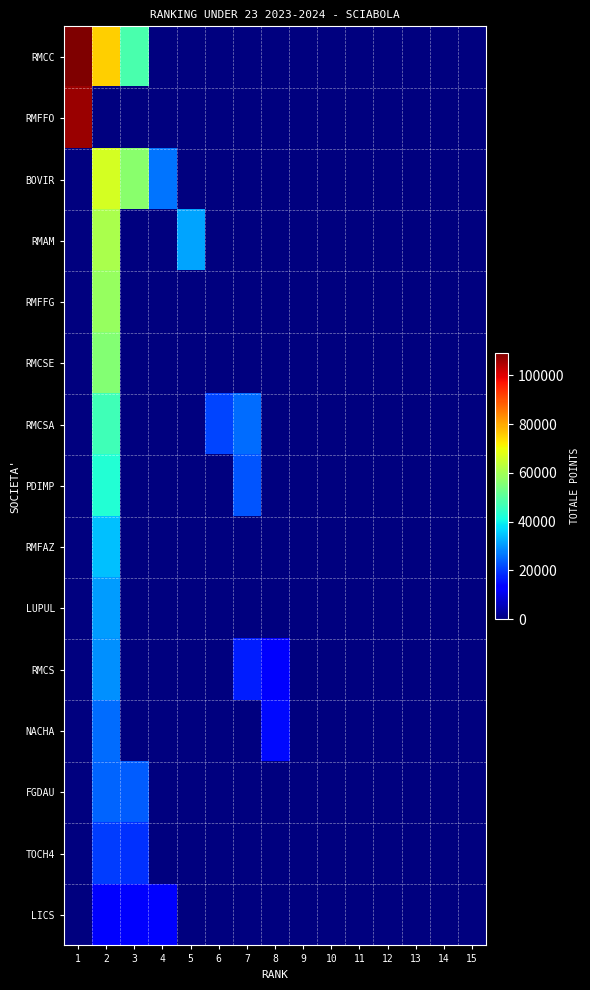

List the series in order of their peak value, lowest first.

LICS, TOCH4, FGDAU, NACHA, RMCS, LUPUL, RMFAZ, PDIMP, RMCSA, RMCSE, RMFFG, RMAM, BOVIR, RMFFO, RMCC